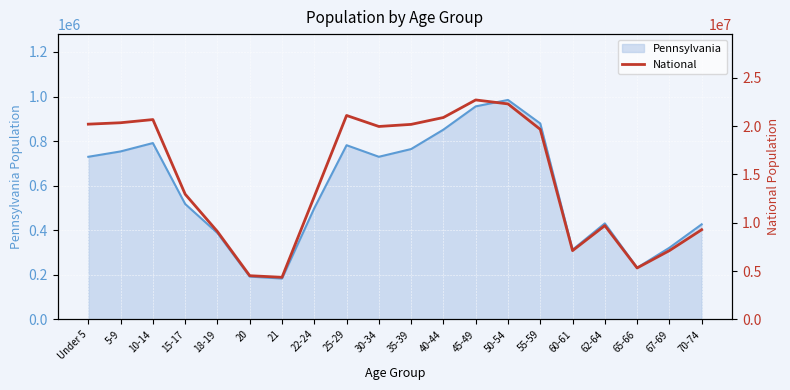

True or false: the data shows 33966265 at 55-59.

False